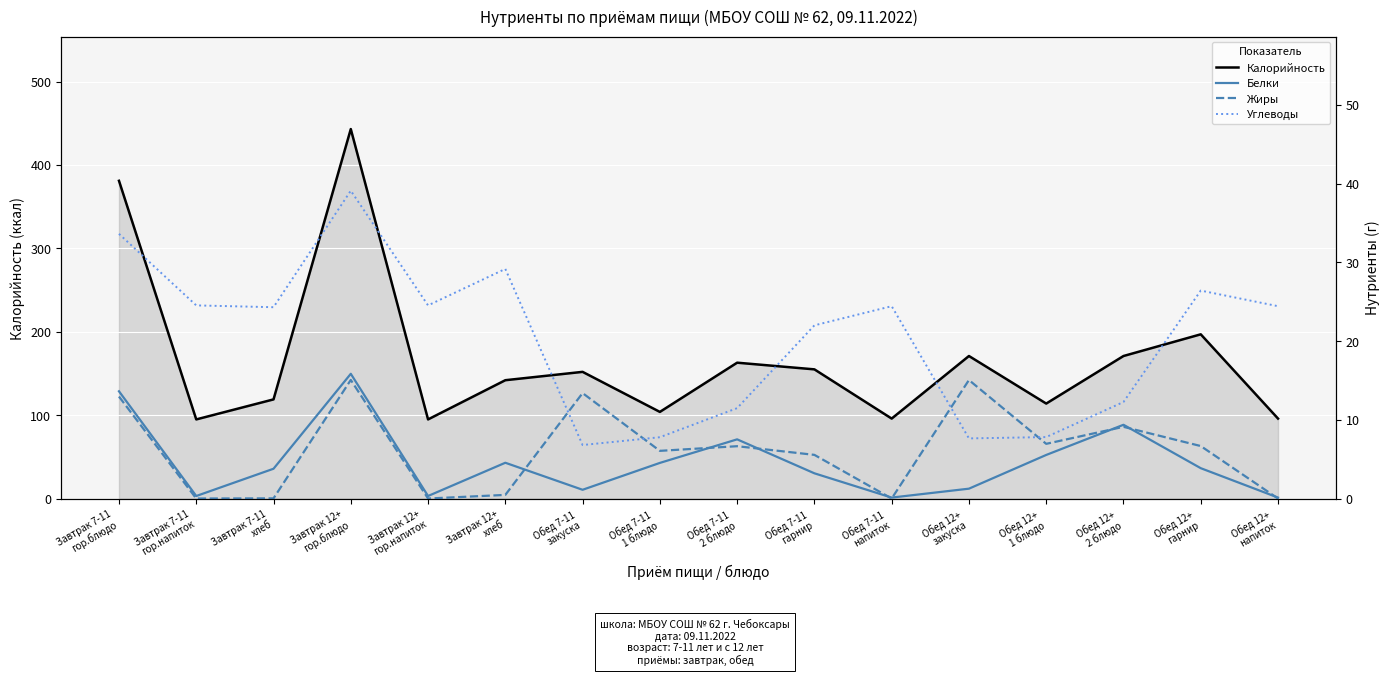

Which series has the largest range (max minus min)?

Калорийность